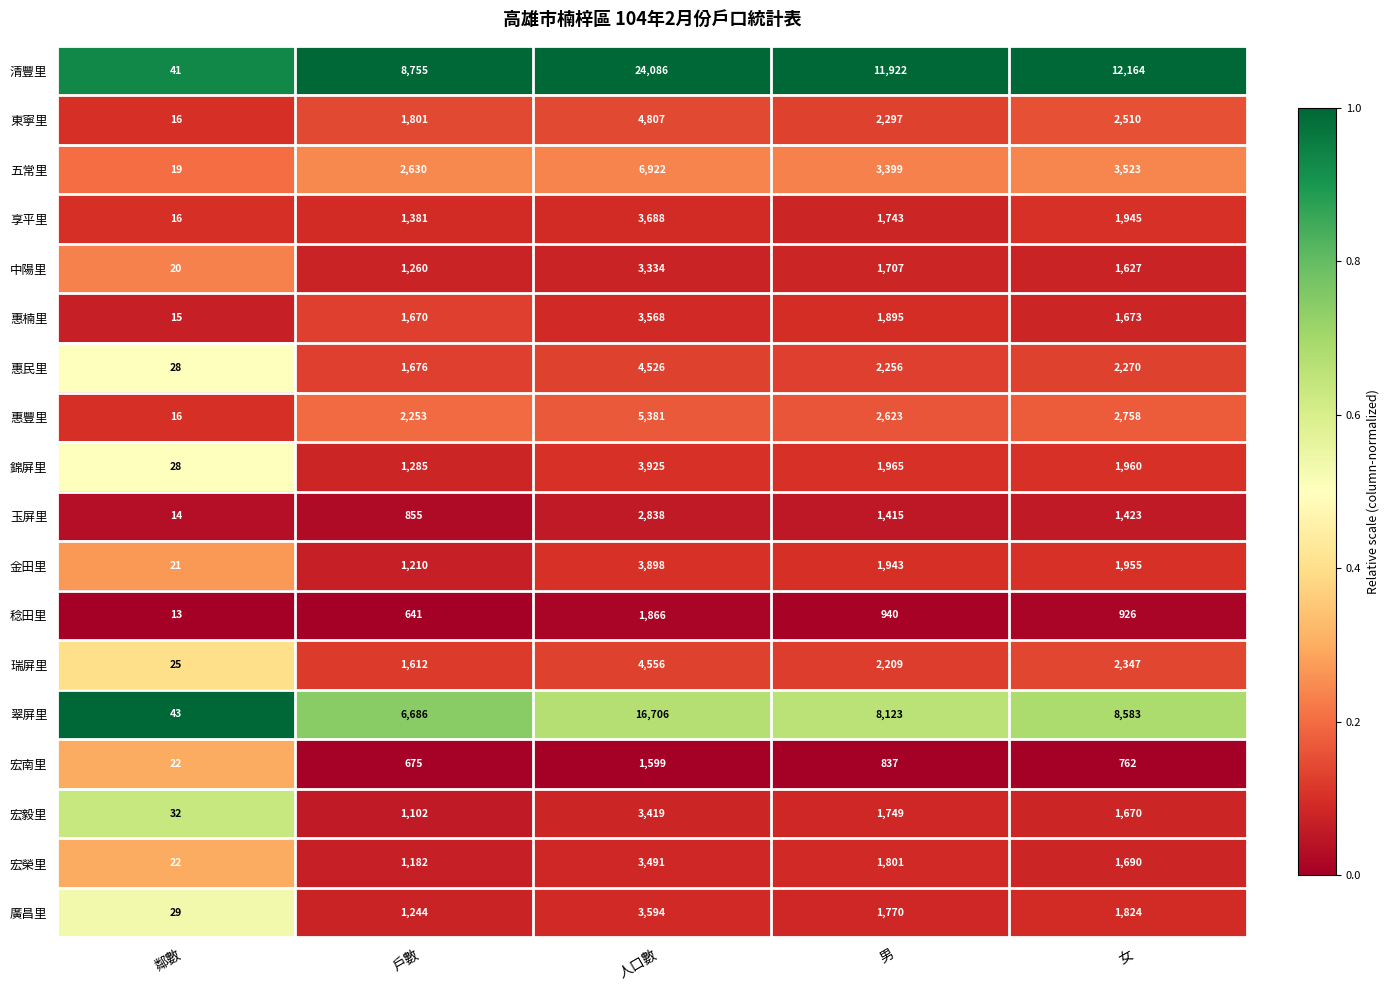

Read the 宏榮里 value at 戶數, to the nearest 50.

1200